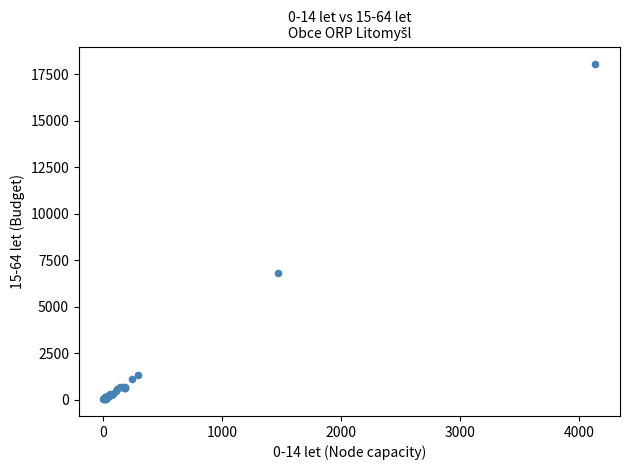

What Y value in the scatter plot is closest to 9063?

6804